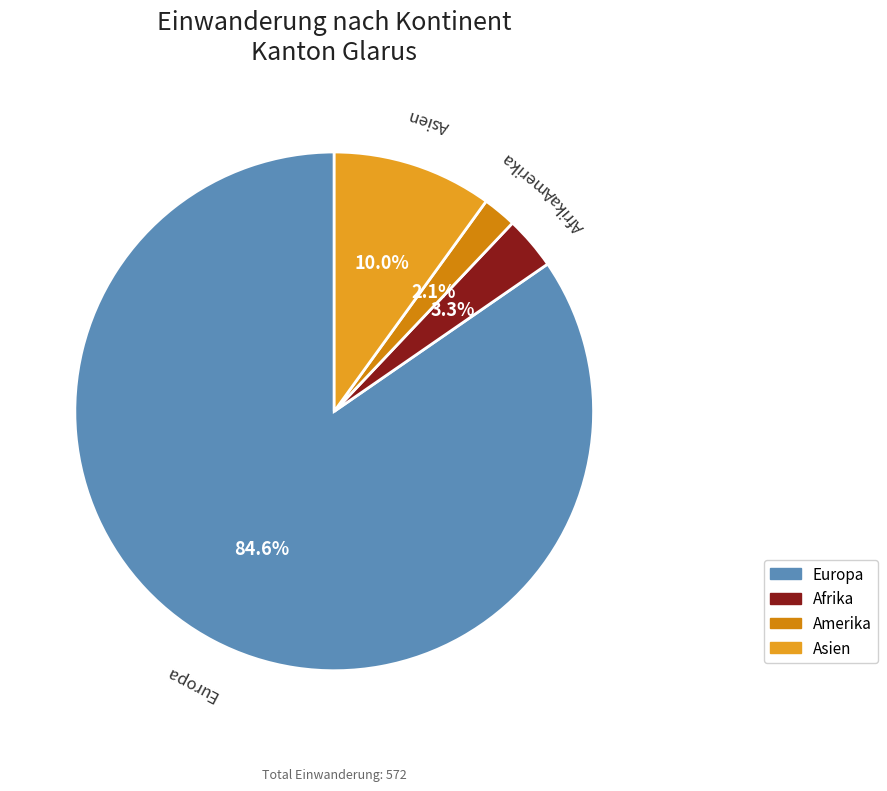

Rank the categories by value from lowest to highest.

Amerika, Afrika, Asien, Europa